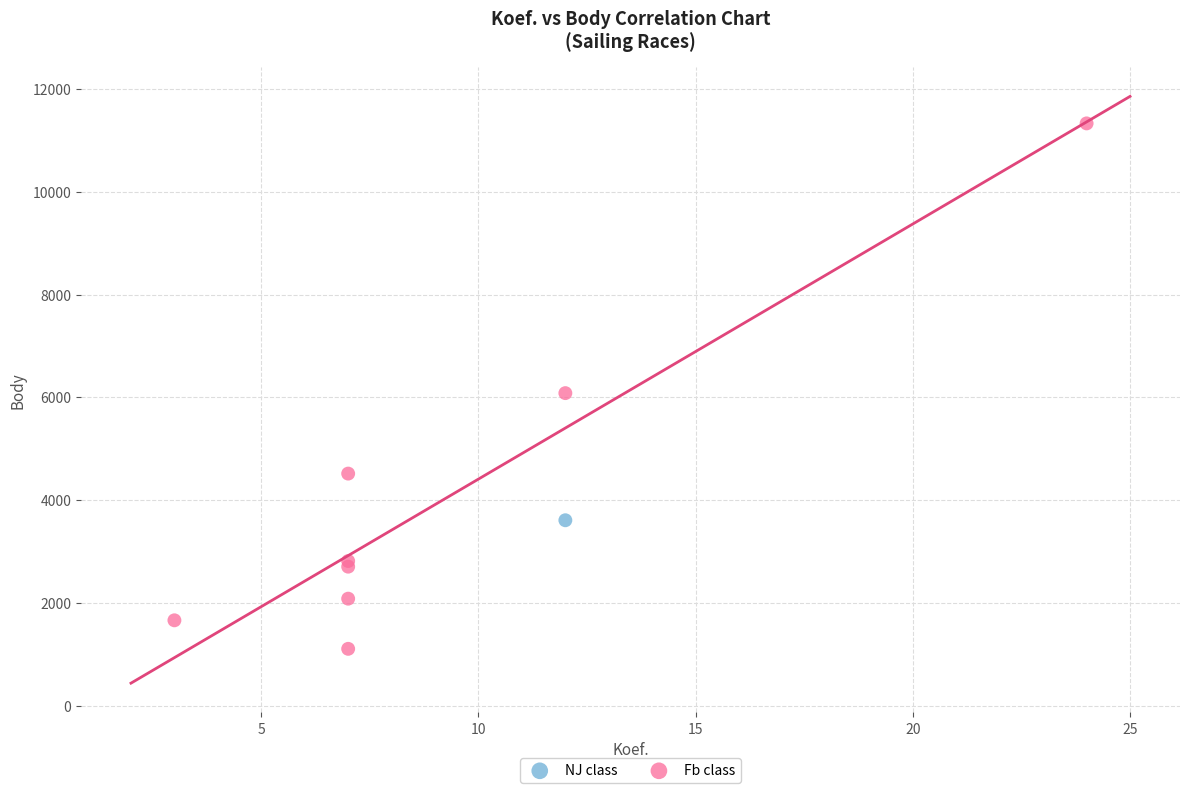

What are all the series names shown in the legend?

NJ class, Fb class